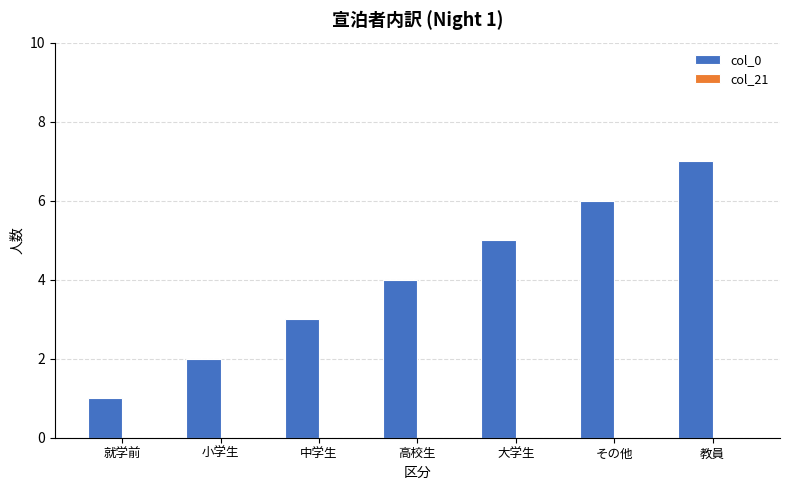

What is the difference between the second highest and second lowest values?

4